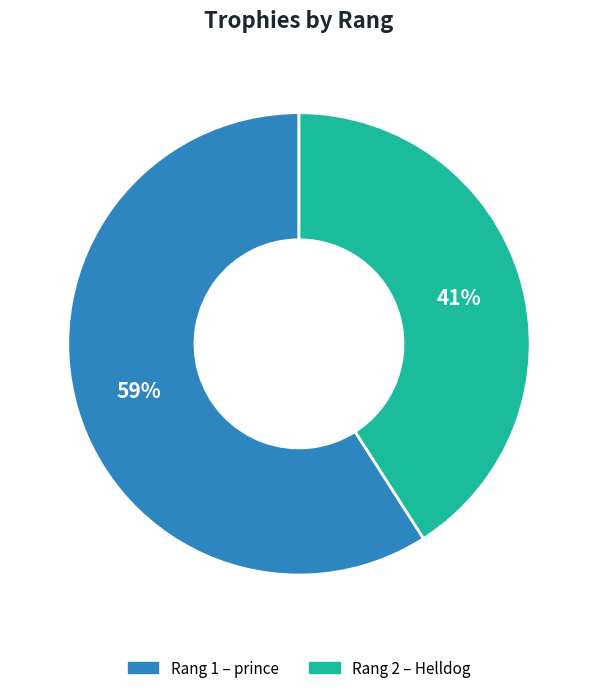

To the nearest percent, what is the difference between the largest and smallest slice percentages?

18%